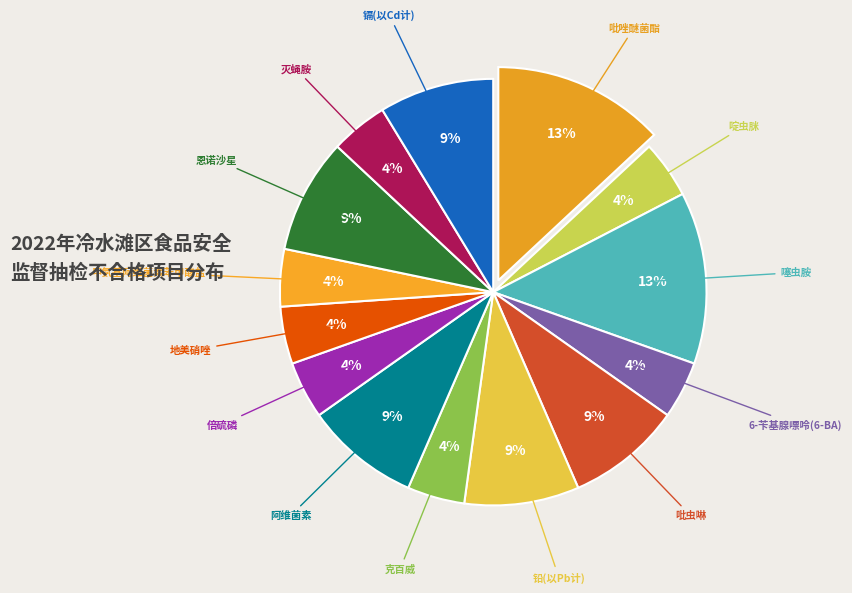

How many segments does this pie chart have?

14